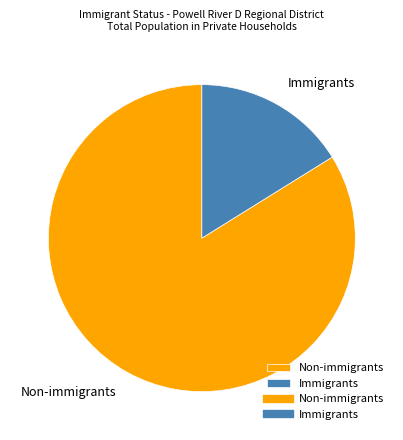

Does any single category account for the majority?

Yes